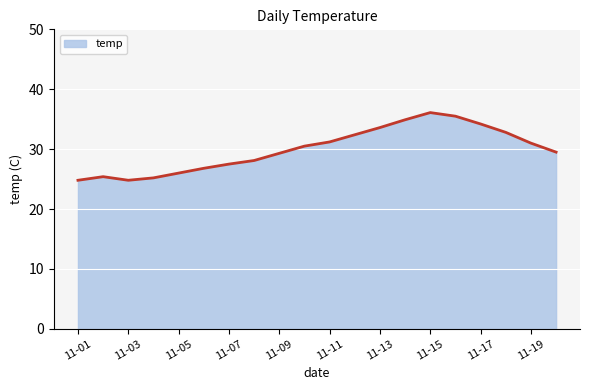

What is the greatest value displayed?

36.1